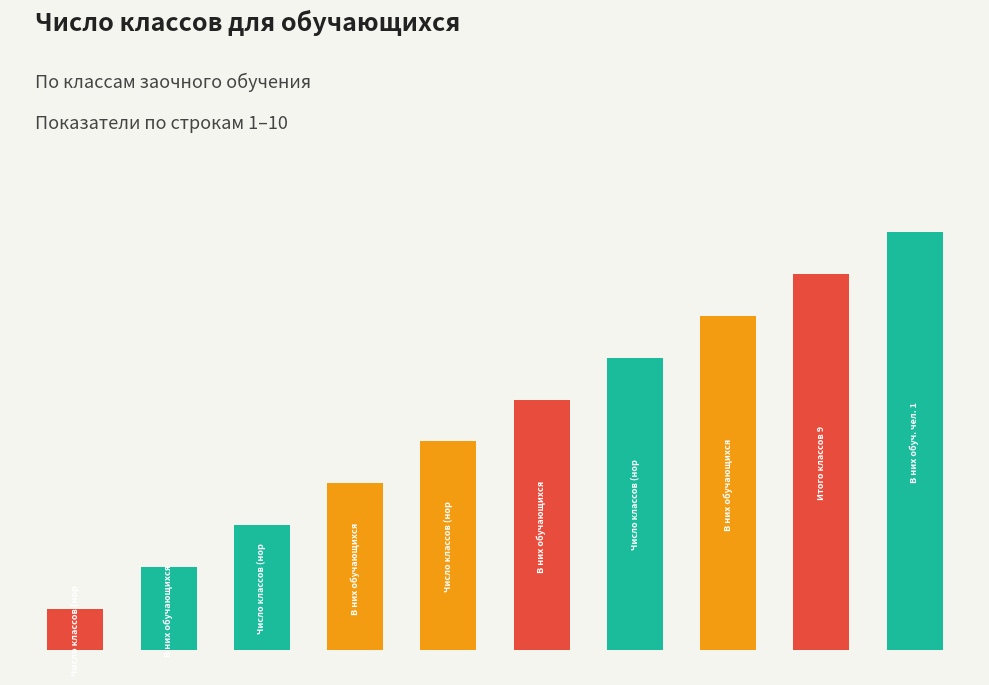

Reading right to left, extract all data points from this chart.

9=10	8=9	7=8	6=7	5=6	4=5	3=4	2=3	1=2	0=1